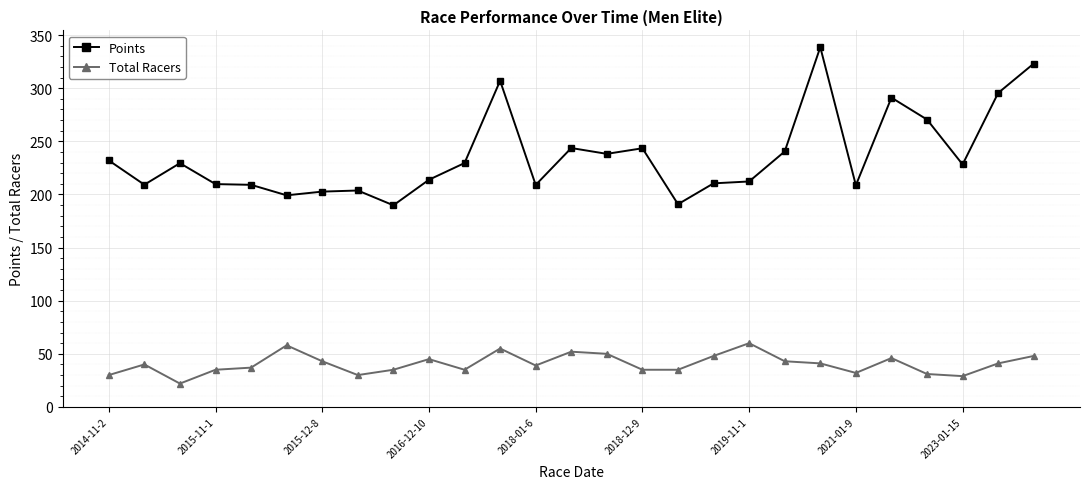

What is the maximum value for Points?

338.6